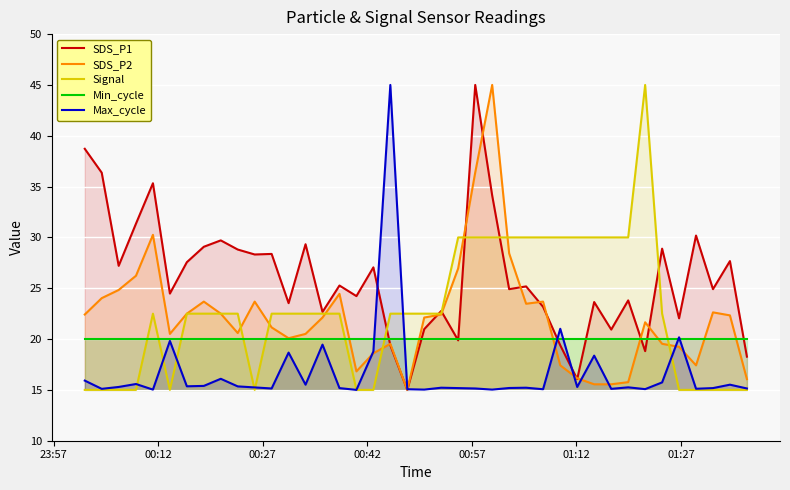

Which series has the largest total across all categories?

SDS_P1